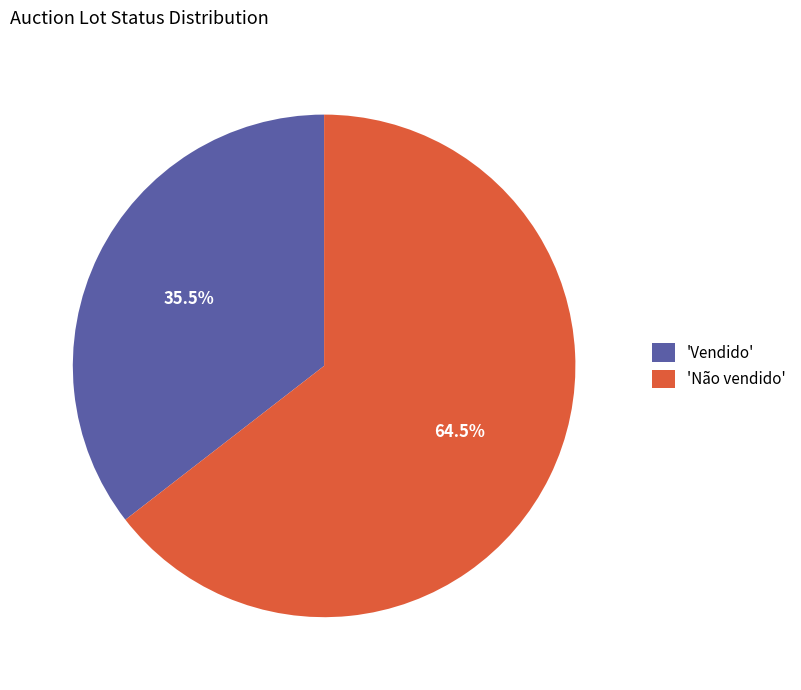

What portion of the pie excludes 'Vendido'?

64.5%